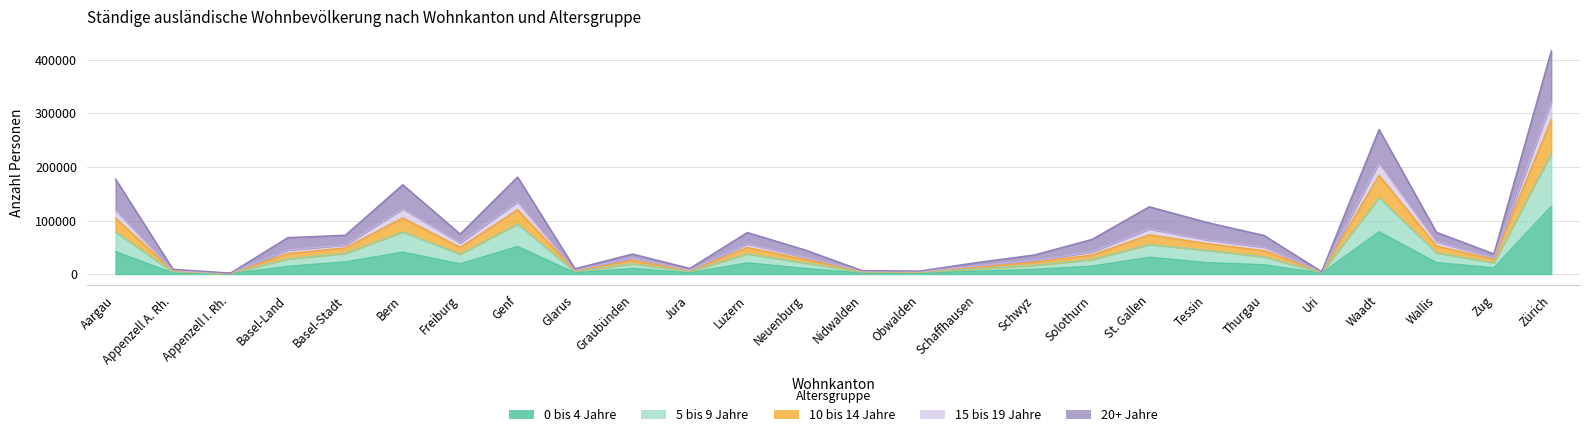

At which category does the chart reach its minimum across all series?

Appenzell I. Rh.